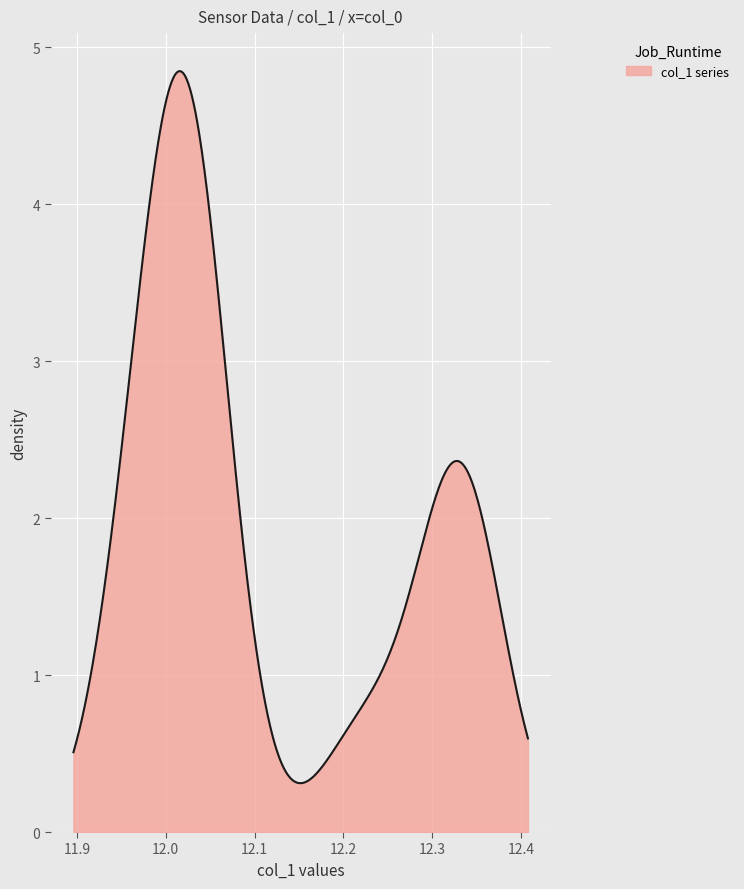

What is the difference between the maximum and minimum values?

4.5